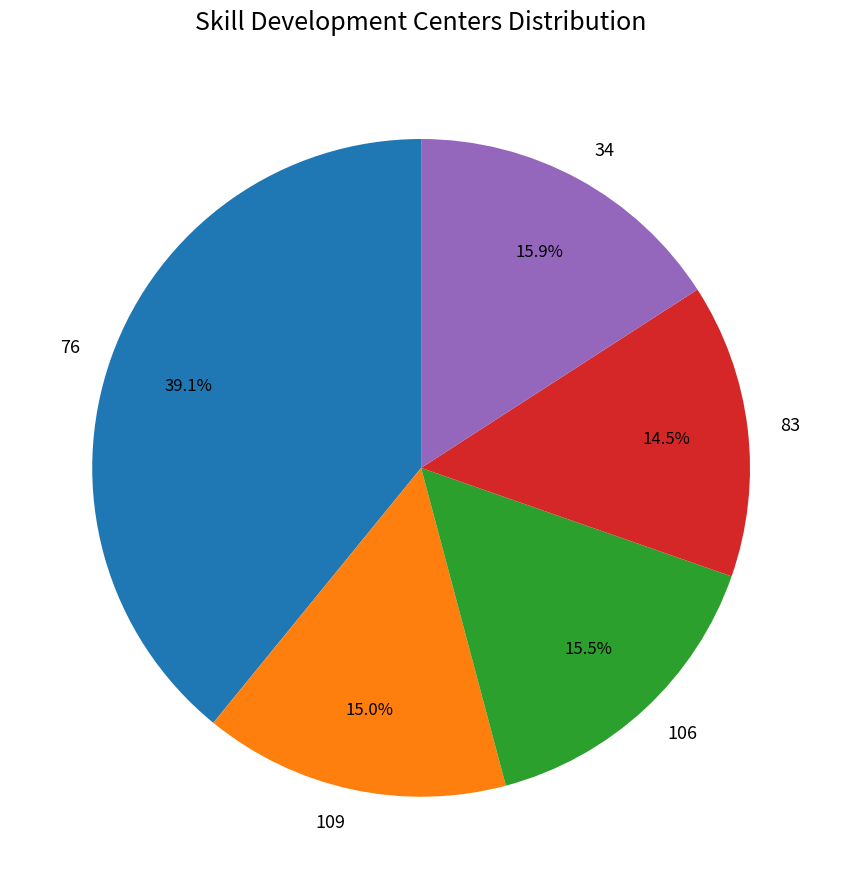

To the nearest percent, what is the difference between the 83 and 34 slice percentages?

1%